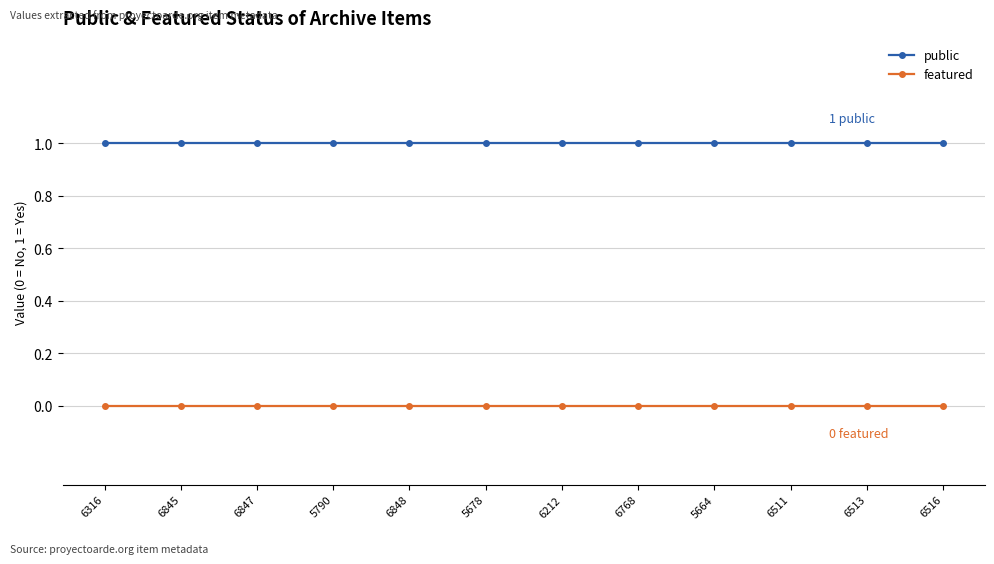

What is the label of the 12th point from the right?

6316